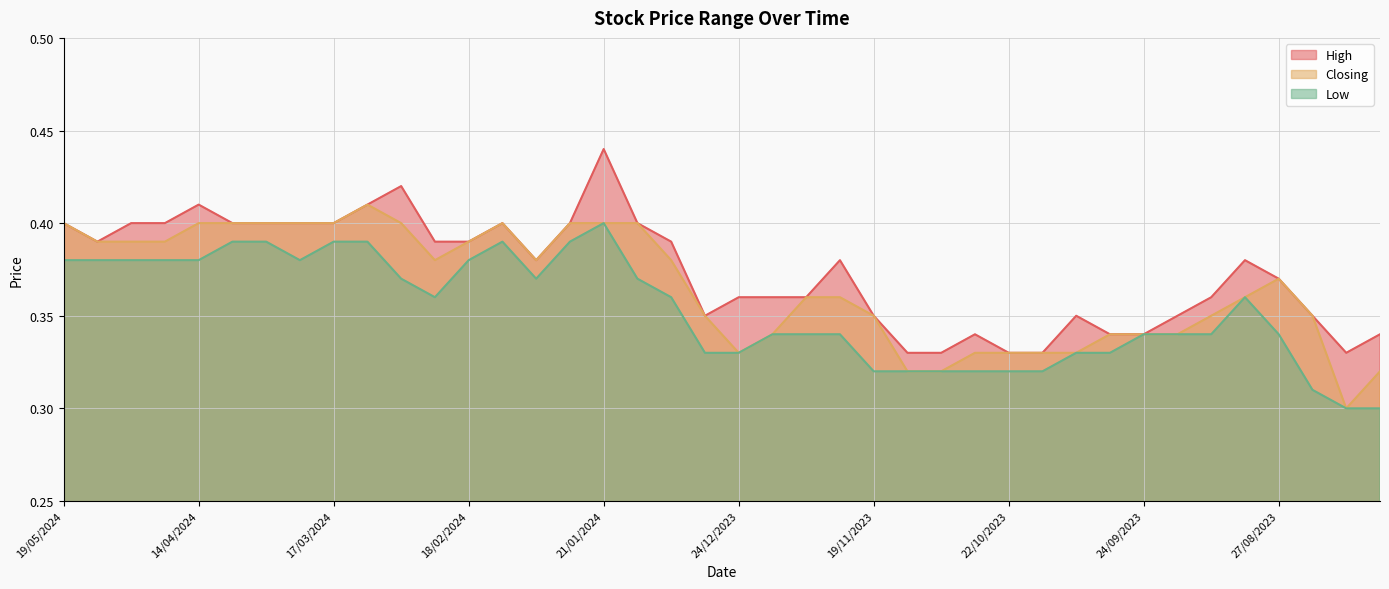

Which category has the highest value in the Low series?

21/01/2024